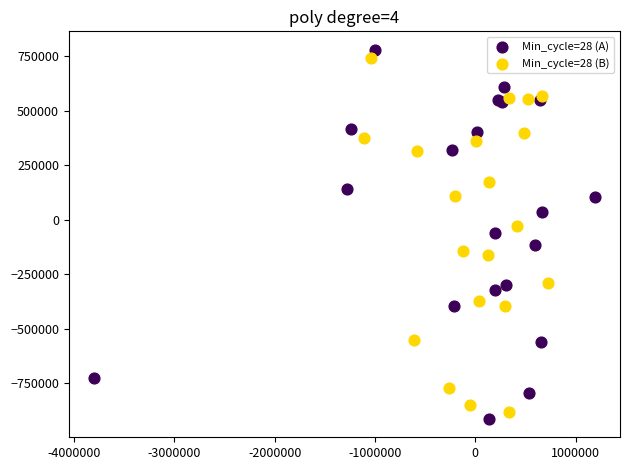

Which series has the largest Y range (max minus min)?

Min_cycle=28 (A)